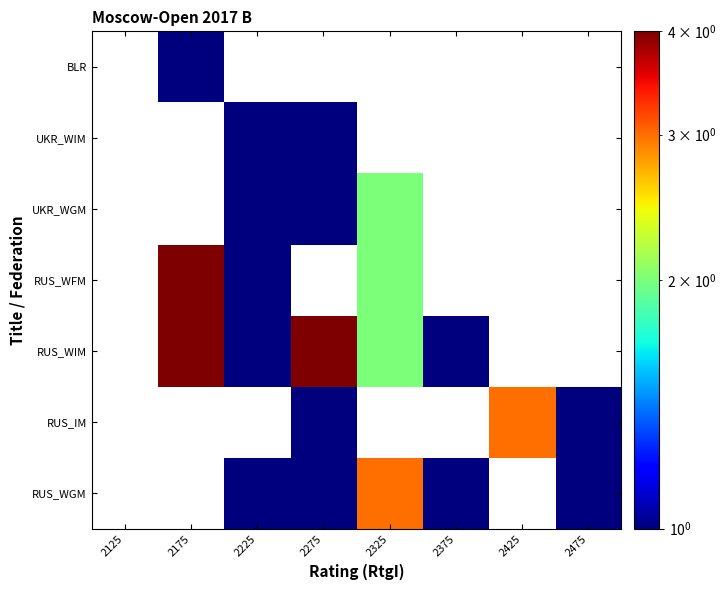

What is the total value across all series at 2225?

5